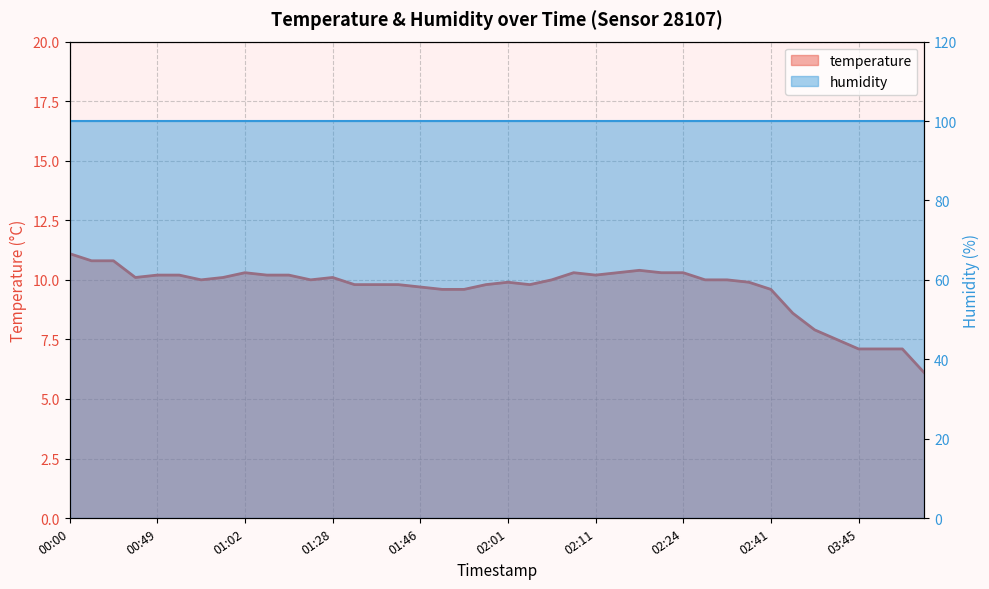

Does the chart have visible grid lines?

Yes